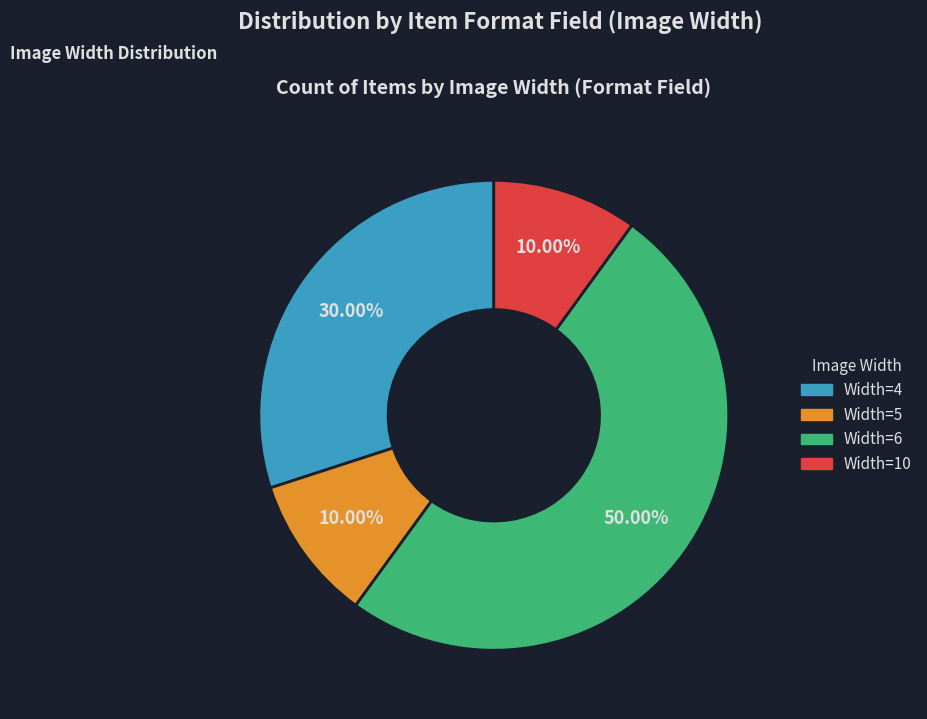

How many slices are in this pie chart?

4